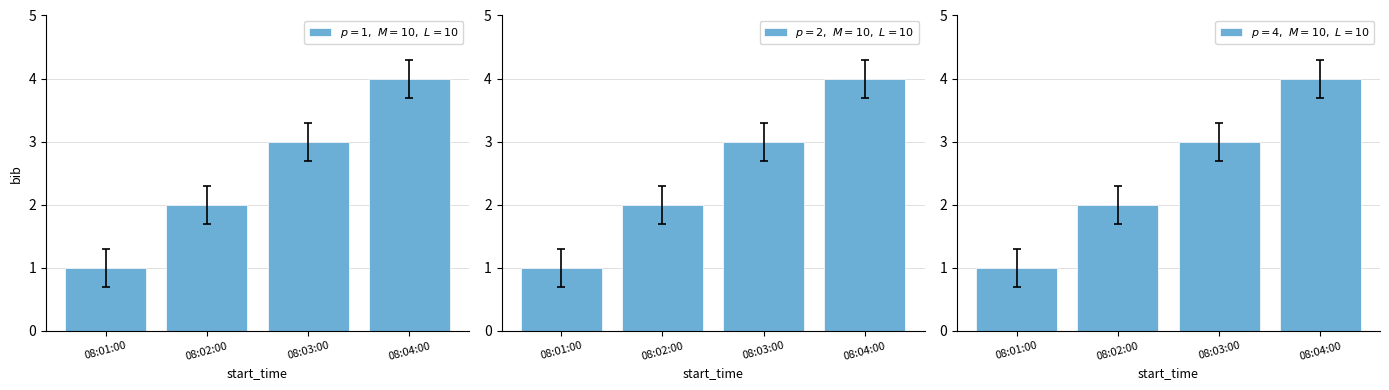

Does the chart contain stacked bars?

No